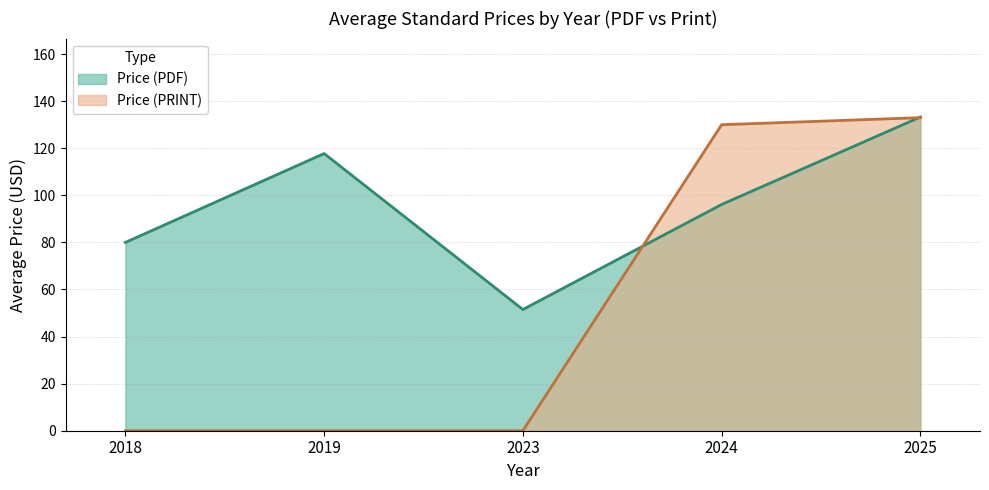

True or false: Price (PDF) and Price (PRINT) intersect in this chart.

True